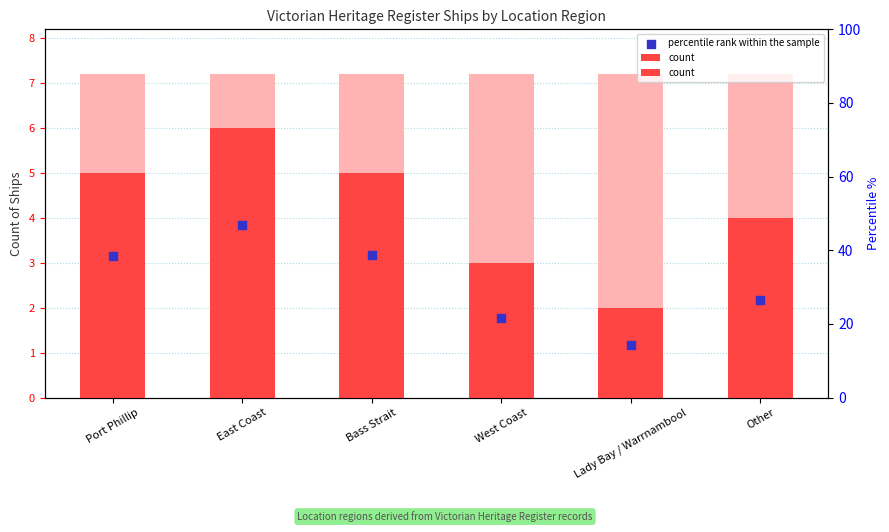

At which category is the sum across all series the highest?

East Coast